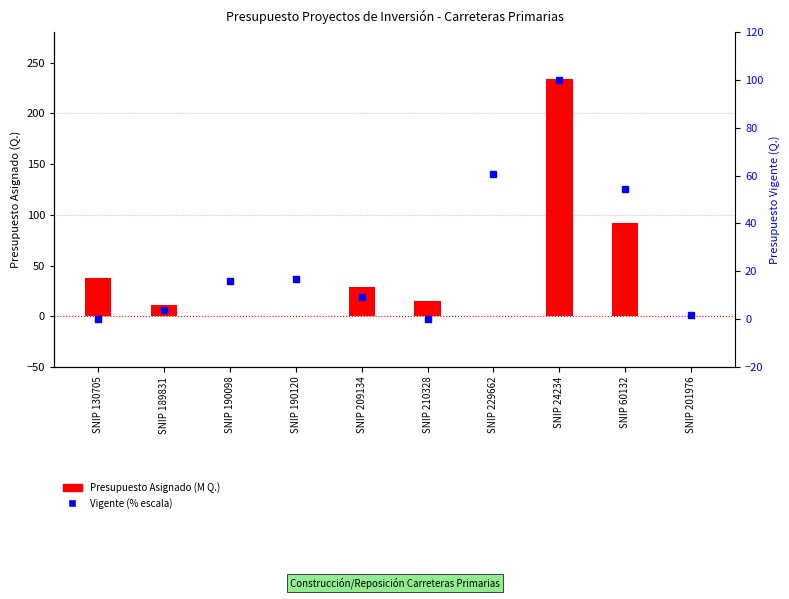

At how many categories does at least one series exceed 182?

1